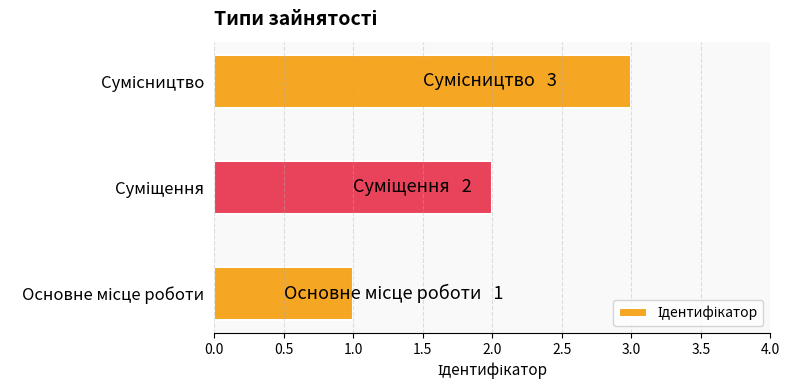

What is the maximum value shown in the chart?

3